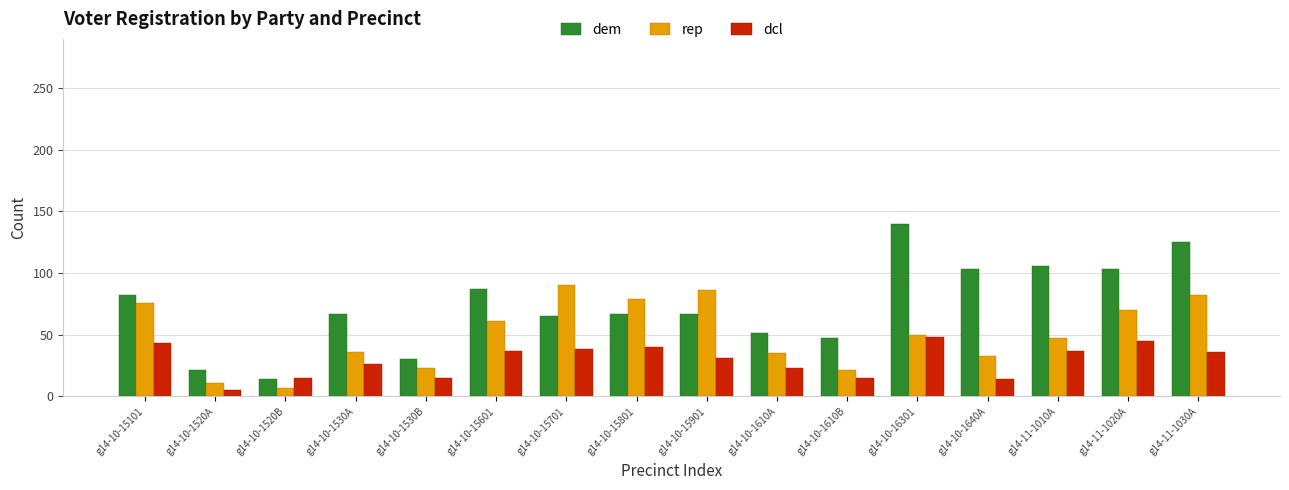

List the series in order of their peak value, lowest first.

dcl, rep, dem